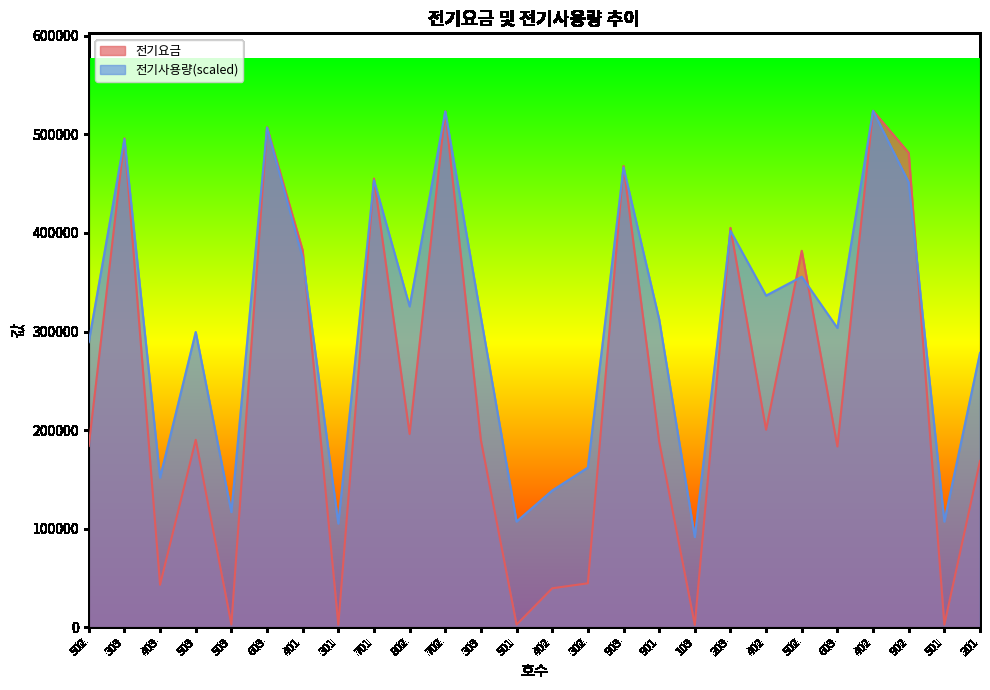

What is the difference between the maximum and second lowest values in the 전기사용량 series?

418499.6